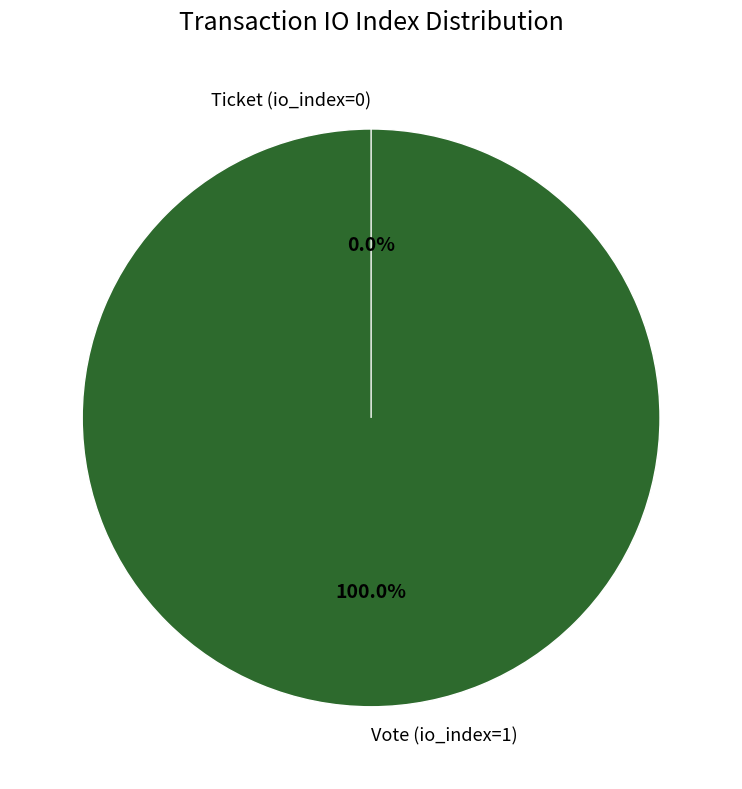

What is the change in value from Vote (io_index=1) to Ticket (io_index=0)?

-1